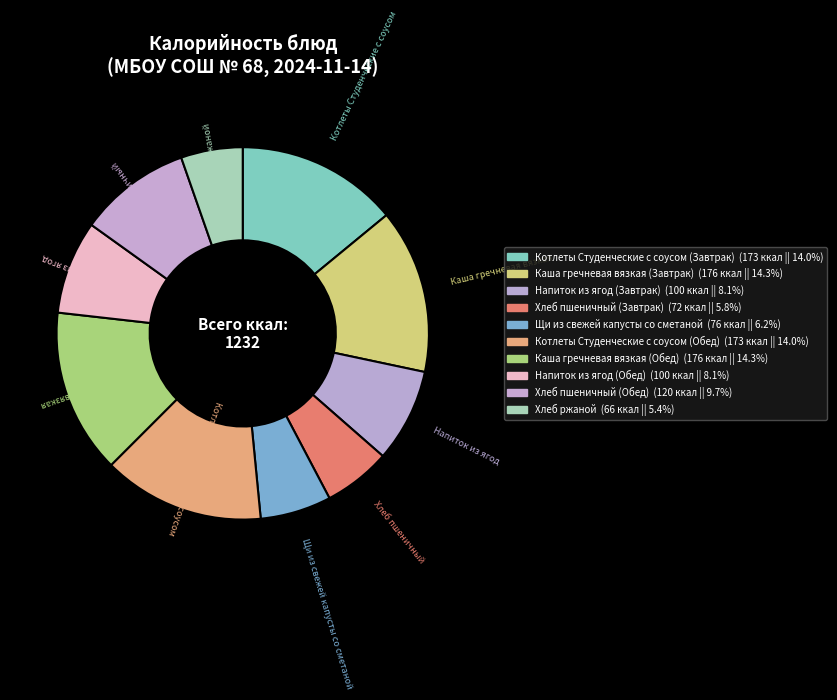

Is it true that Хлеб пшеничный (Обед) is 3% of the pie?

False